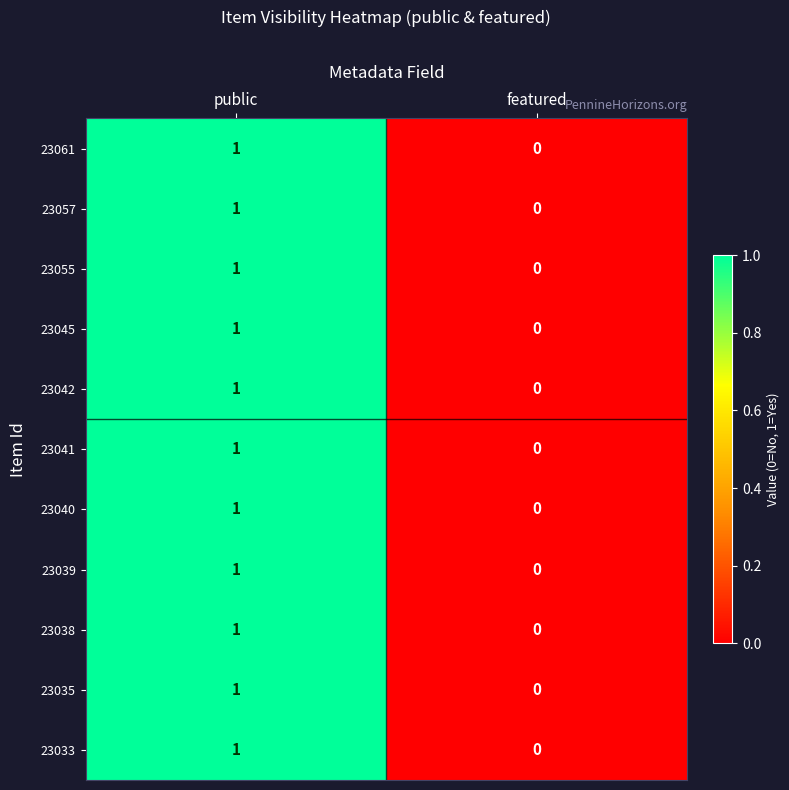

Which category has the lowest value across all series?

featured